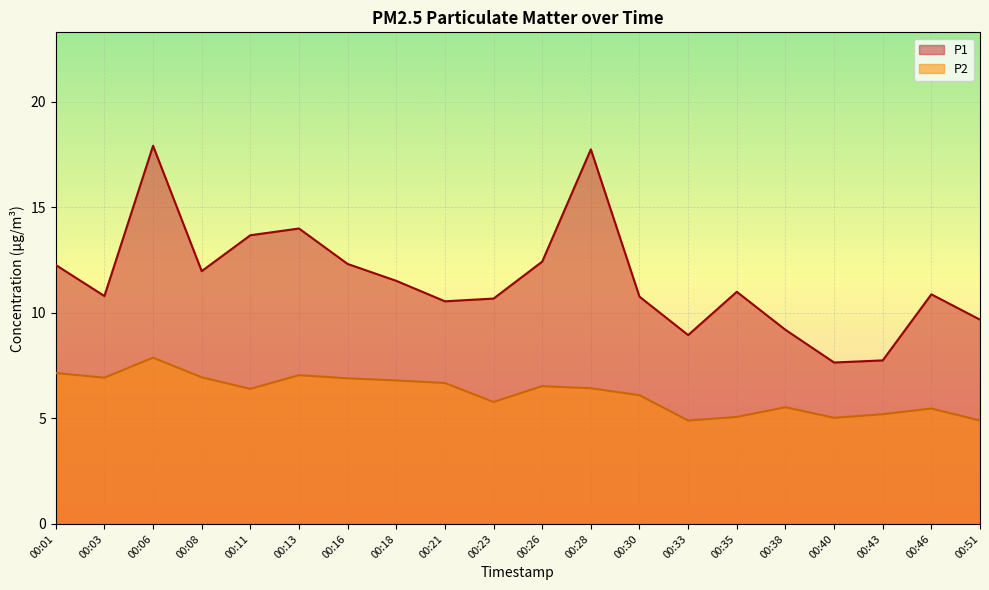

What are all the series names shown in the legend?

P1, P2